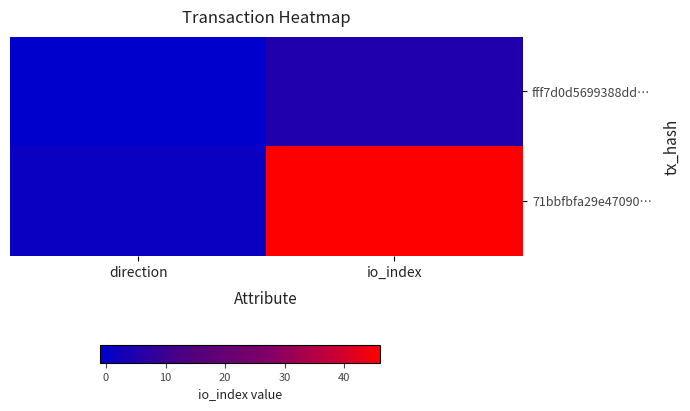

How many distinct data groups are displayed?

2